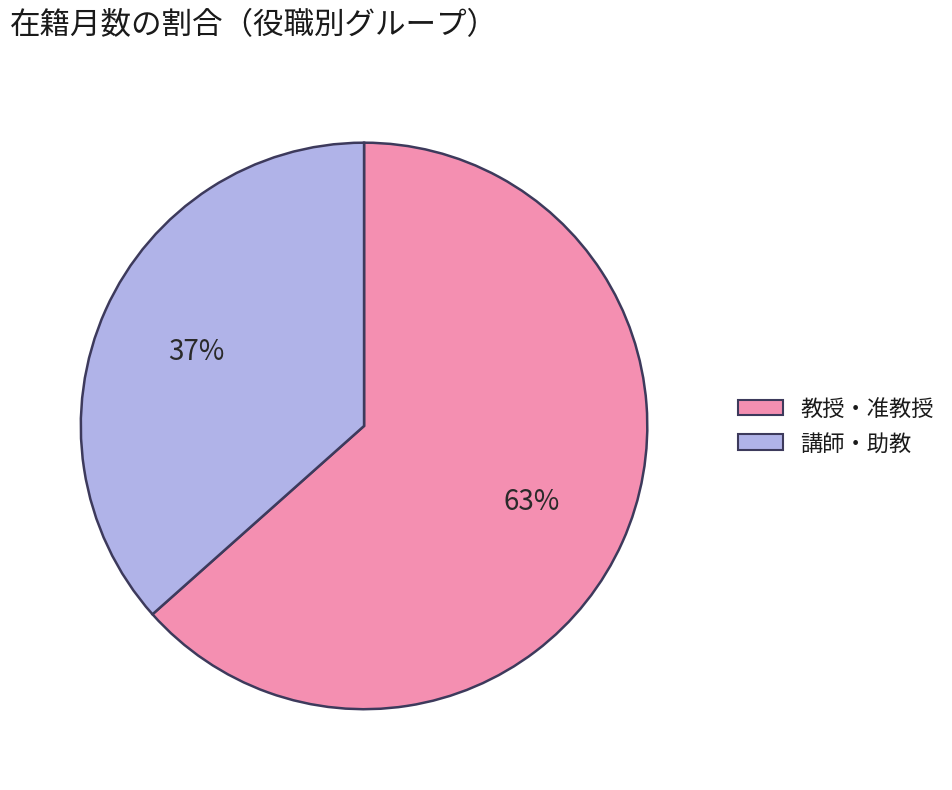

What percentage is the 教授・准教授 slice, to the nearest percent?

63%